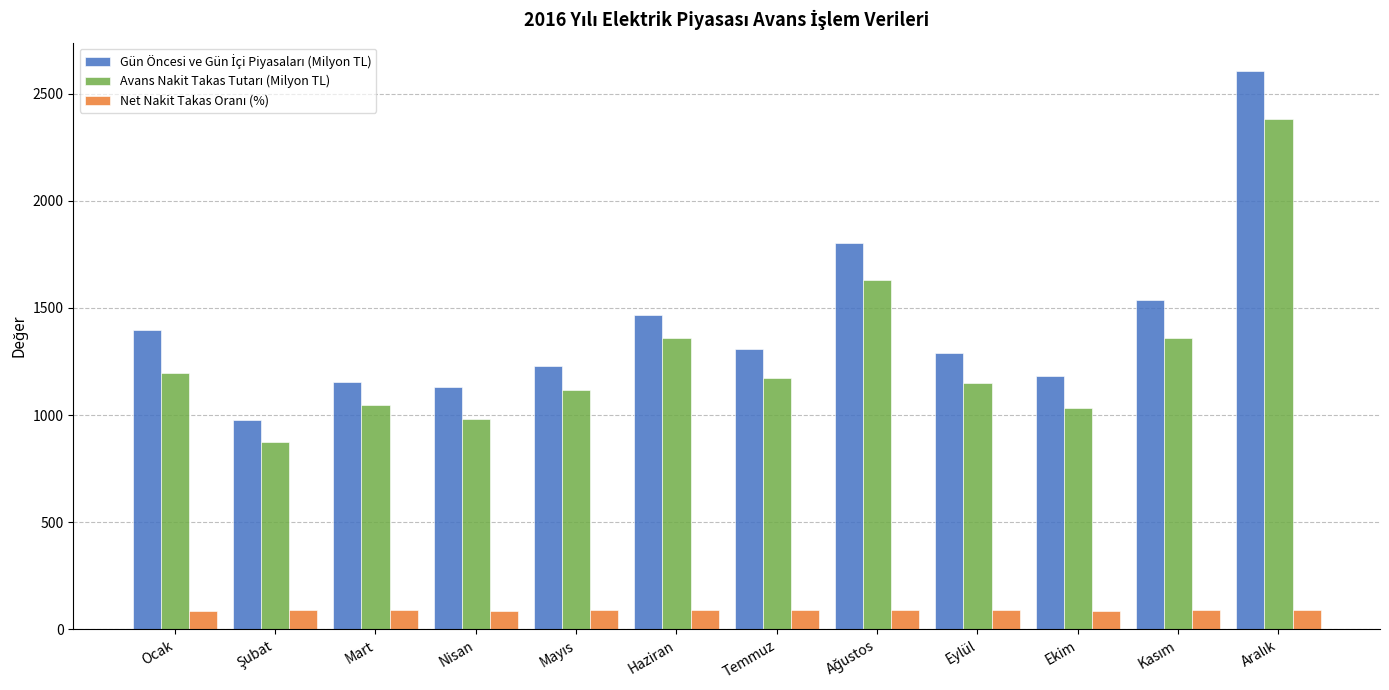

At how many categories does at least one series exceed 670?

12